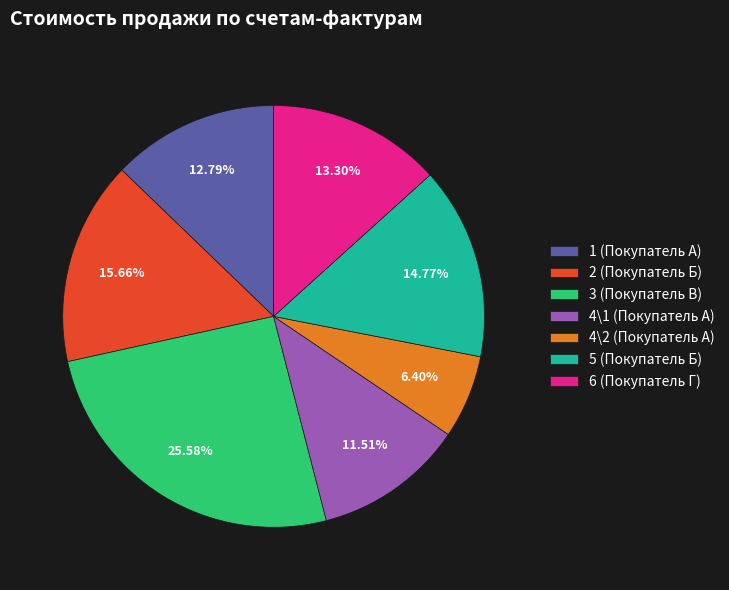

What percentage is NOT represented by 1 (Покупатель А)?

87.2%